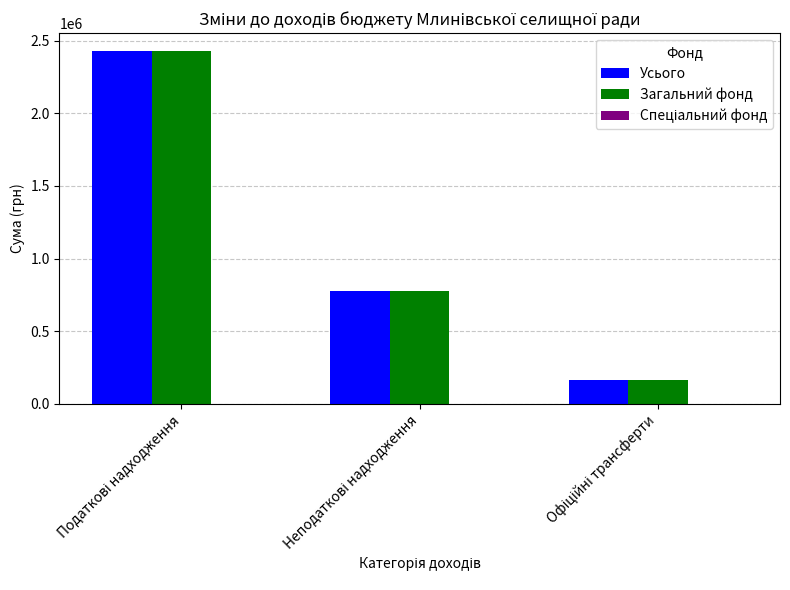

What is the difference between the maximum and minimum values in the Усього series?

2268658